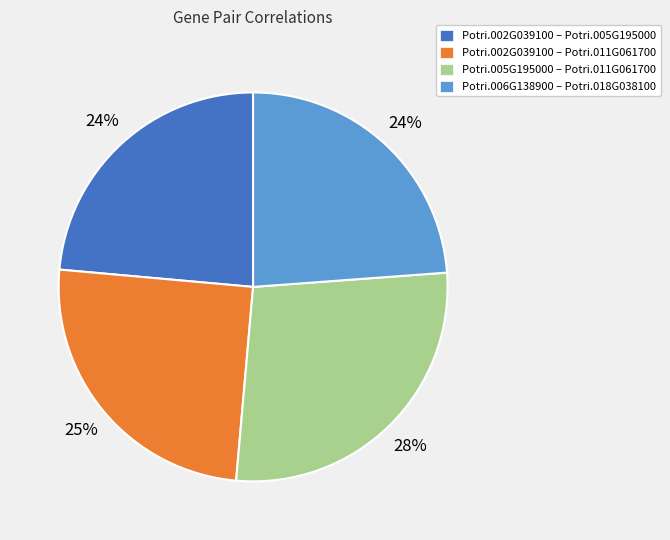

True or false: Potri.002G039100 – Potri.011G061700 accounts for 25% of the total.

True